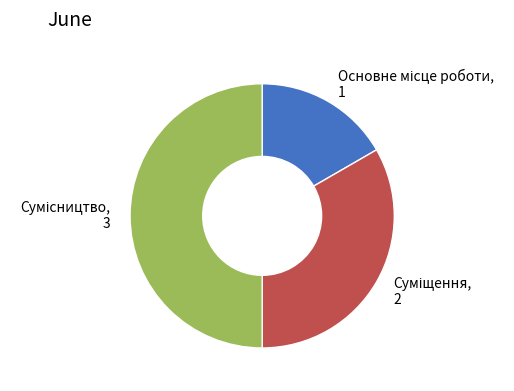

Does Сумісництво represent more than half of the total?

No